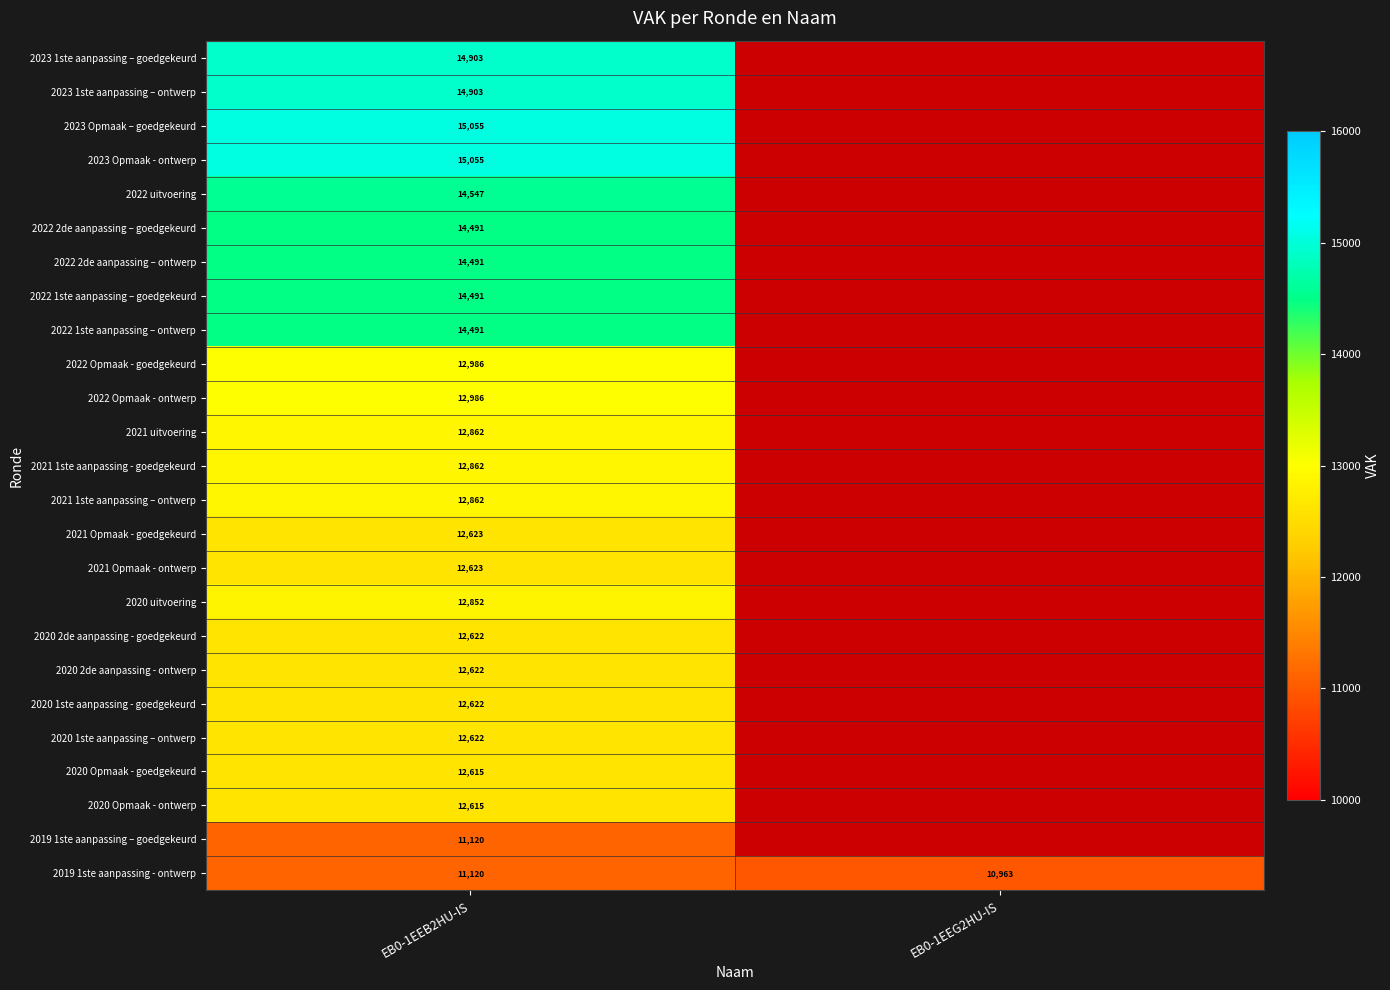

What is the difference between the highest and lowest values at EB0-1EEB2HU-IS?

3935